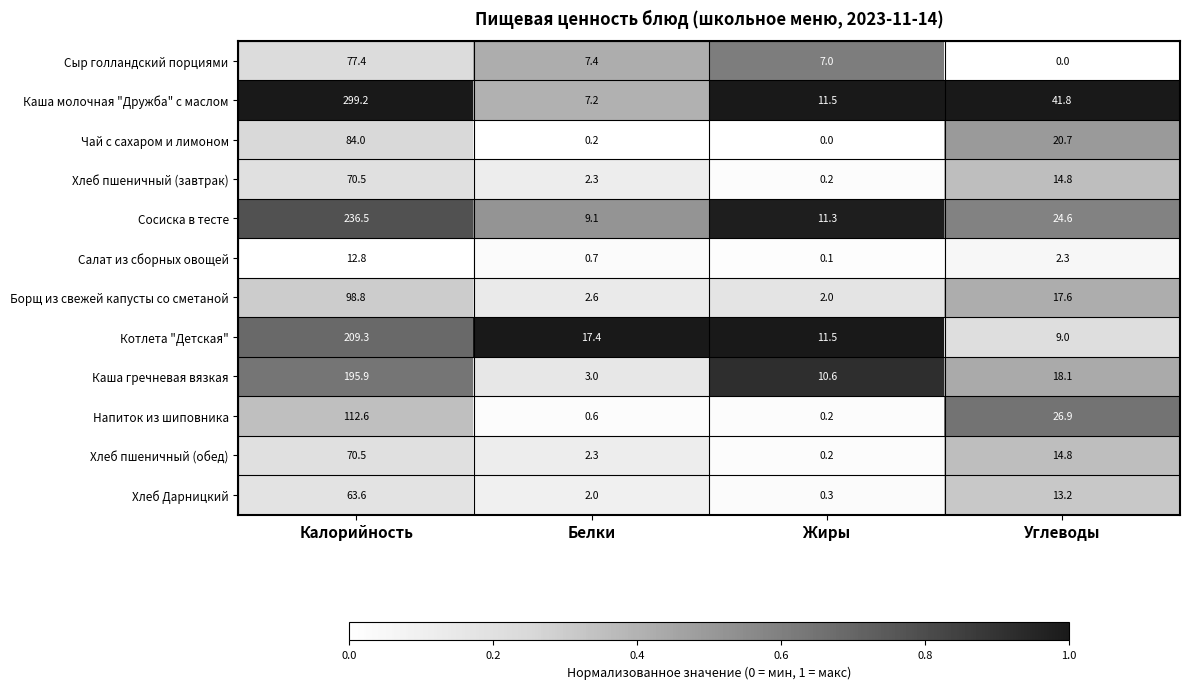

What is the difference between the highest and lowest values at Калорийность?

286.4